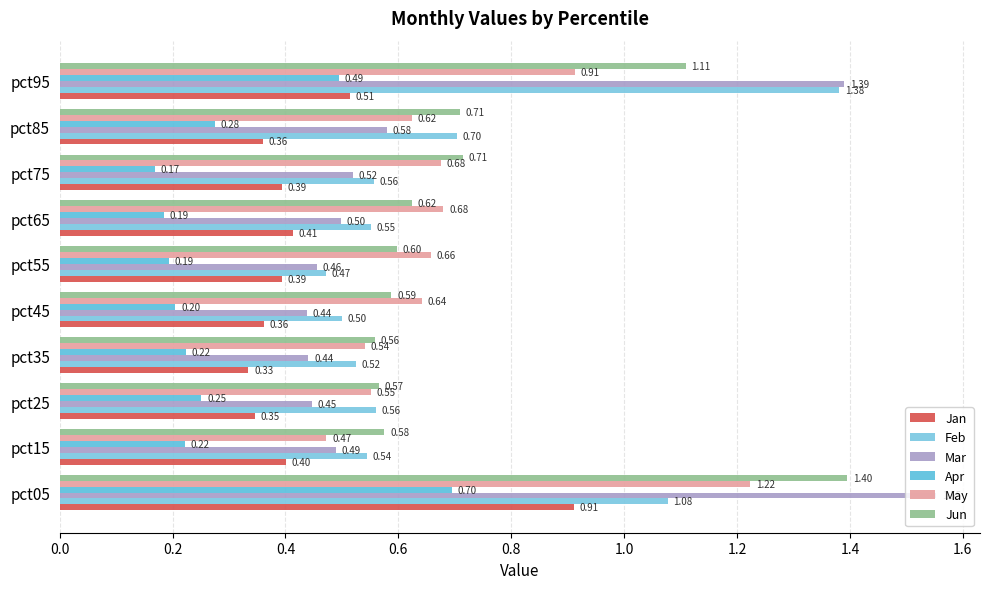

How many series are shown in this chart?

6